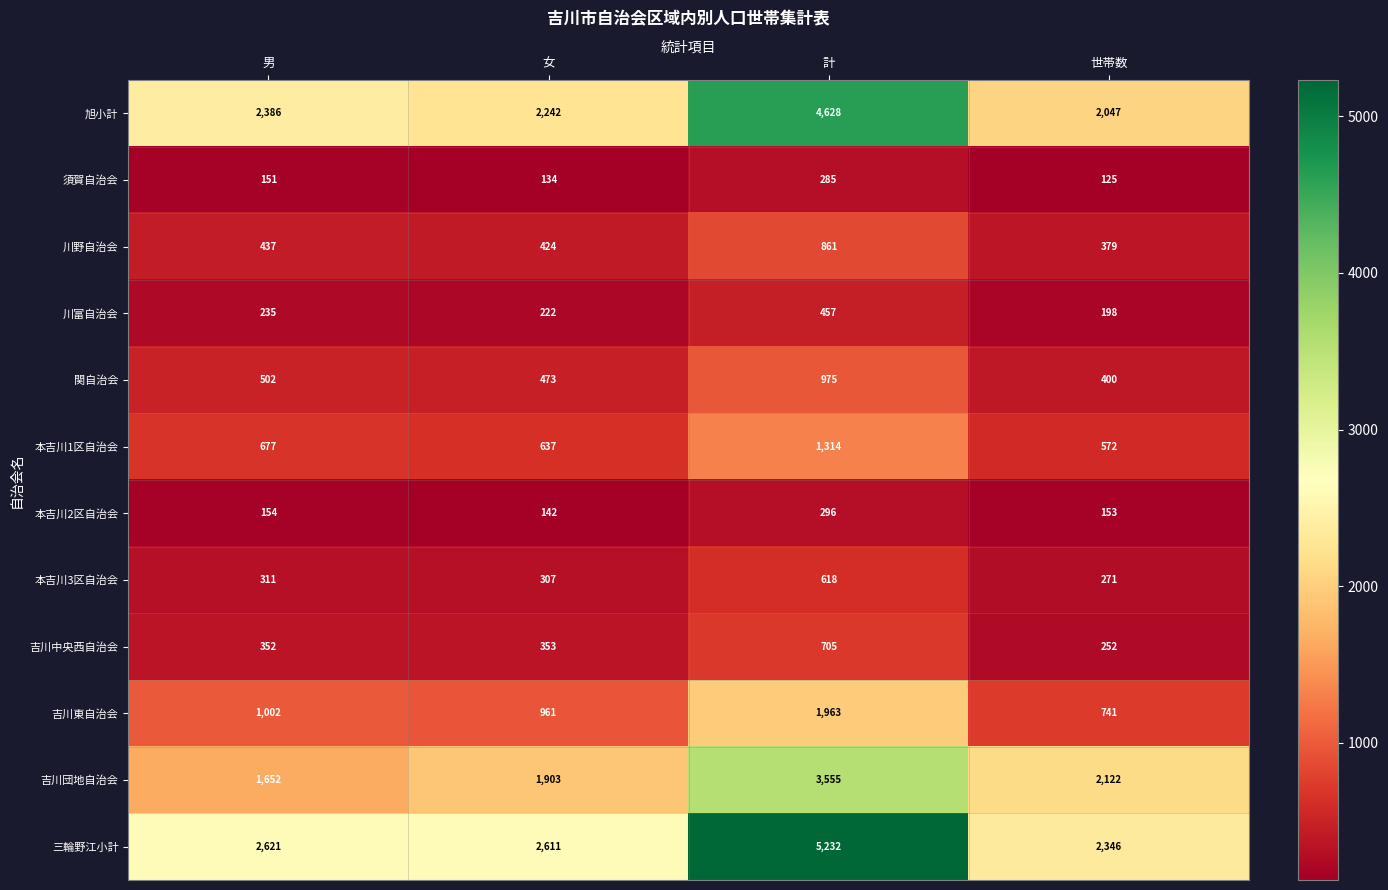

Read the 須賀自治会 value at 女, to the nearest 50.

150